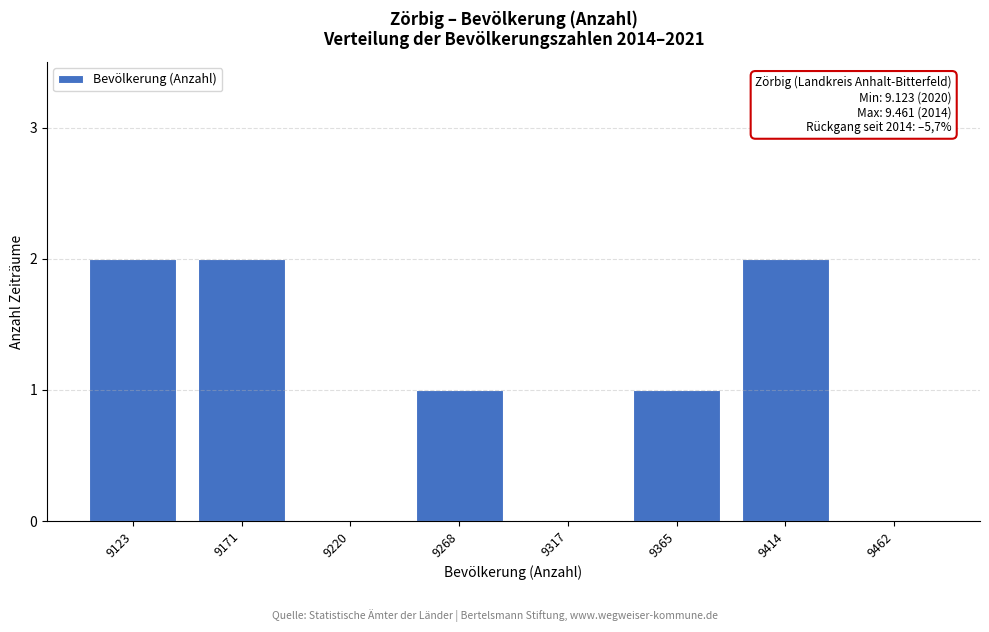

Reading left to right, transcribe all the data shown in this chart.

9123=2	9171=2	9220=0	9268=1	9317=0	9365=1	9414=2	9462=0